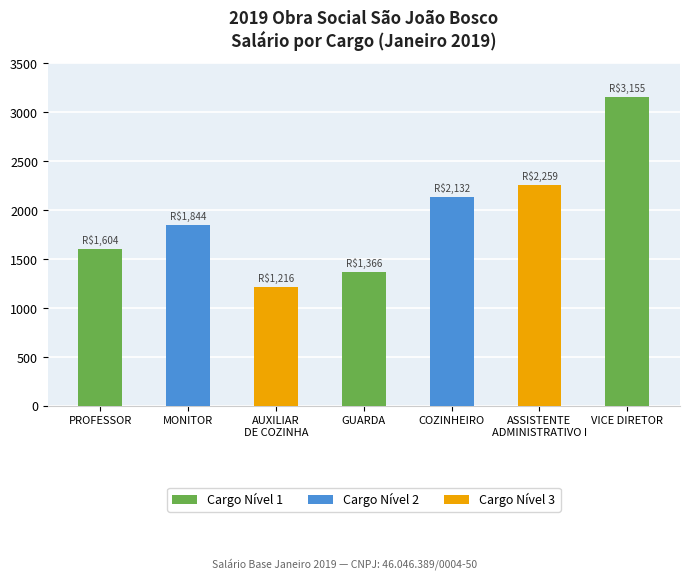

At which category does the chart reach its peak across all series?

VICE DIRETOR